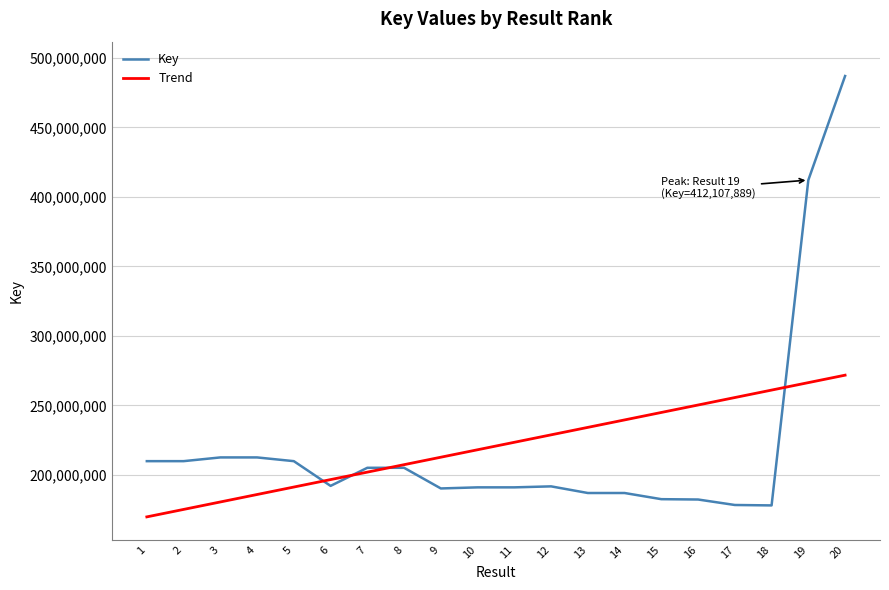

The Key series shows 178134125.0 at 18. True or false?

True